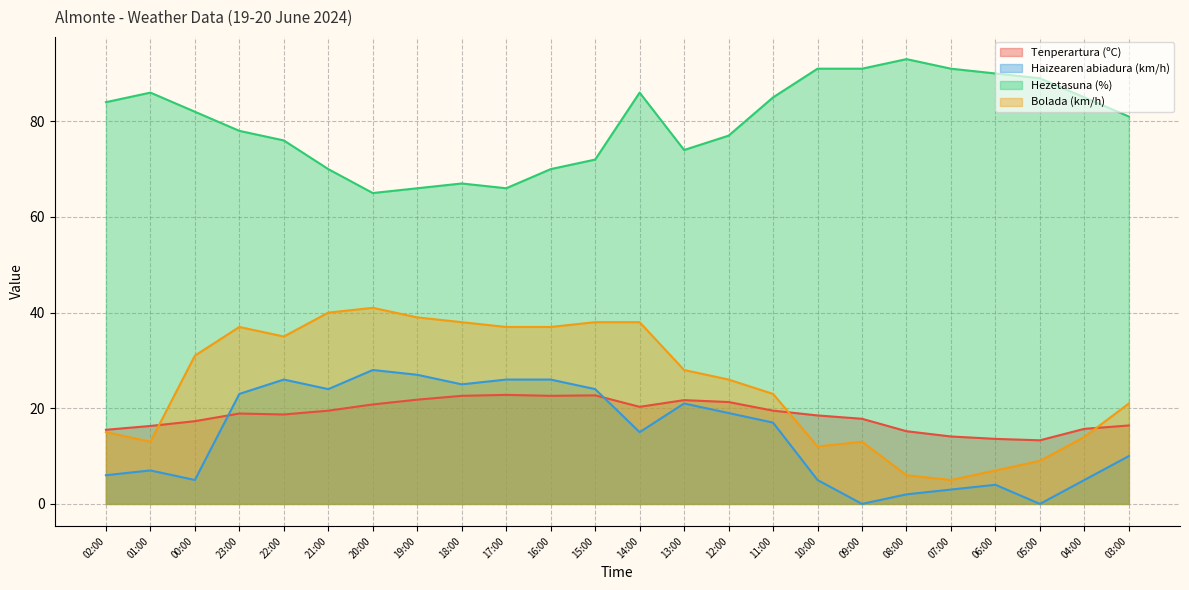

List the series in order of their peak value, highest first.

Hezetasuna (%), Bolada (km/h), Haizearen abiadura (km/h), Tenperartura (ºC)